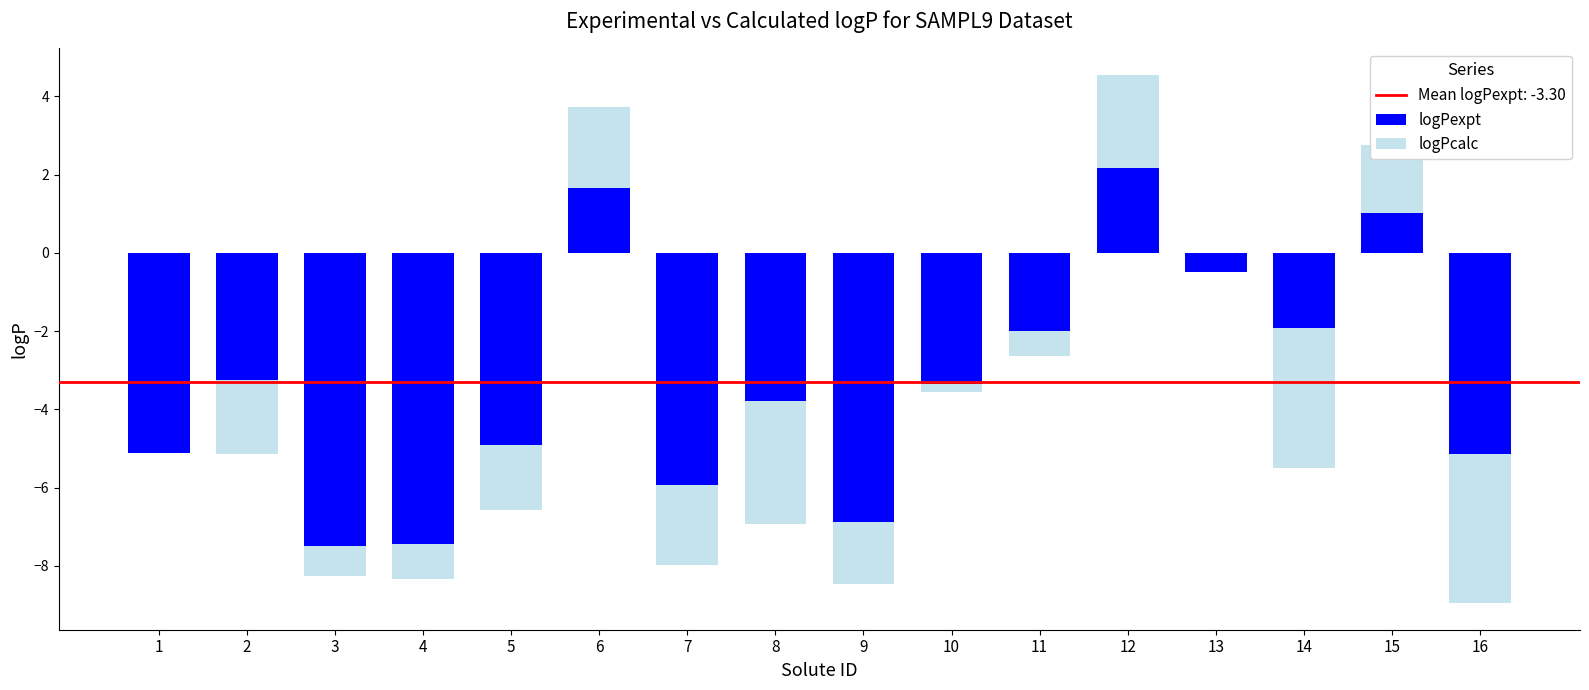

What is the sum of the logPexpt values at 4 and 9?

-14.3